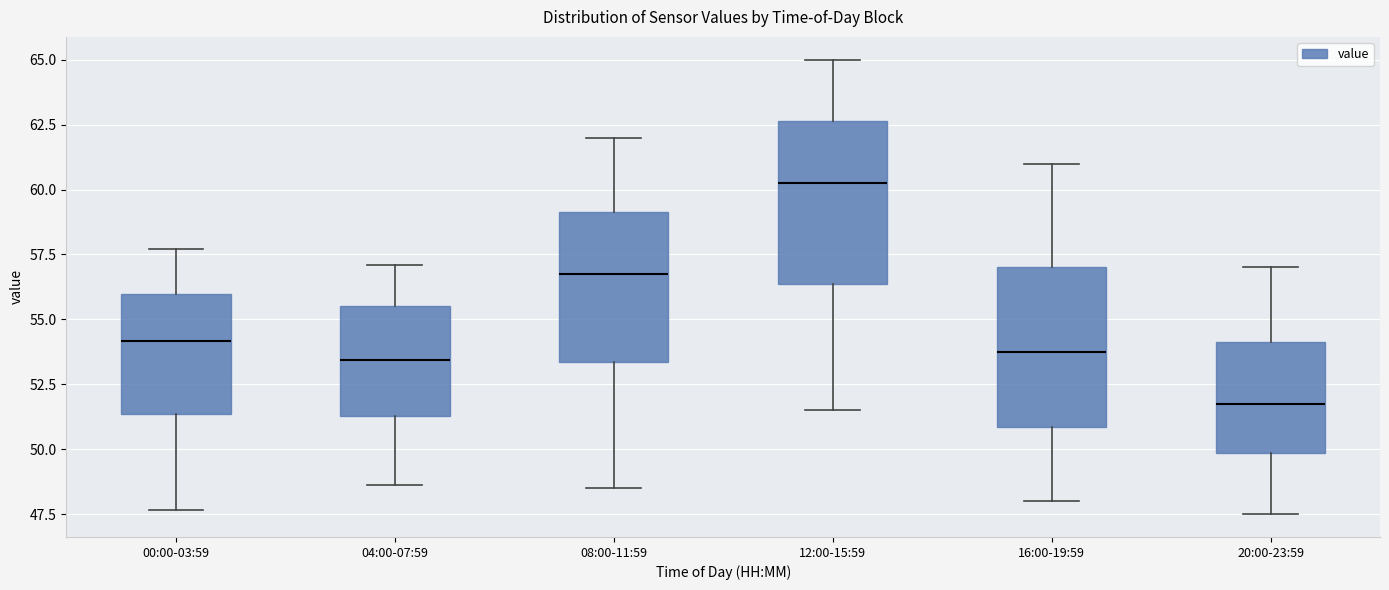

Reading left to right, transcribe this box plot: for each box, give where its median line is, the range the box spans, and where its two whiskers end, as read against the y-axis. The values are not printed on the chart, so give them approximately, as read against the axis.

00:00-03:59: median 54.0, box 51.5 to 56.0, whiskers 47.5 to 57.5
04:00-07:59: median 53.5, box 51.5 to 55.5, whiskers 48.5 to 57.0
08:00-11:59: median 57.0, box 53.5 to 59.0, whiskers 48.5 to 62.0
12:00-15:59: median 60.5, box 56.5 to 62.5, whiskers 51.5 to 65.0
16:00-19:59: median 54.0, box 51.0 to 57.0, whiskers 48.0 to 61.0
20:00-23:59: median 52.0, box 50.0 to 54.0, whiskers 47.5 to 57.0